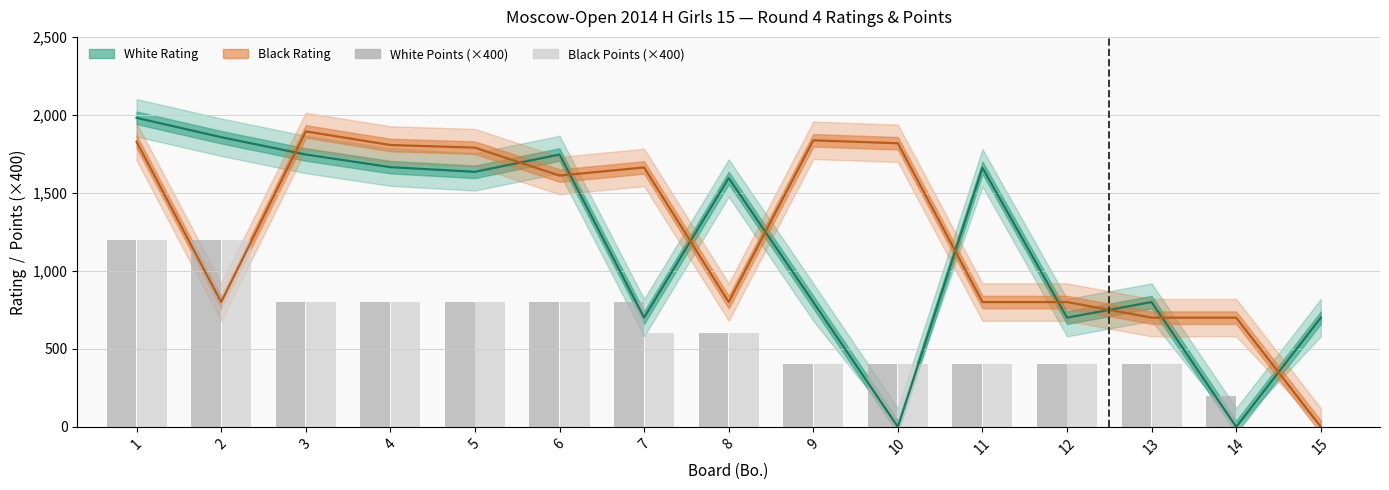

What is the highest value of the Black Points (×400) series?

1200